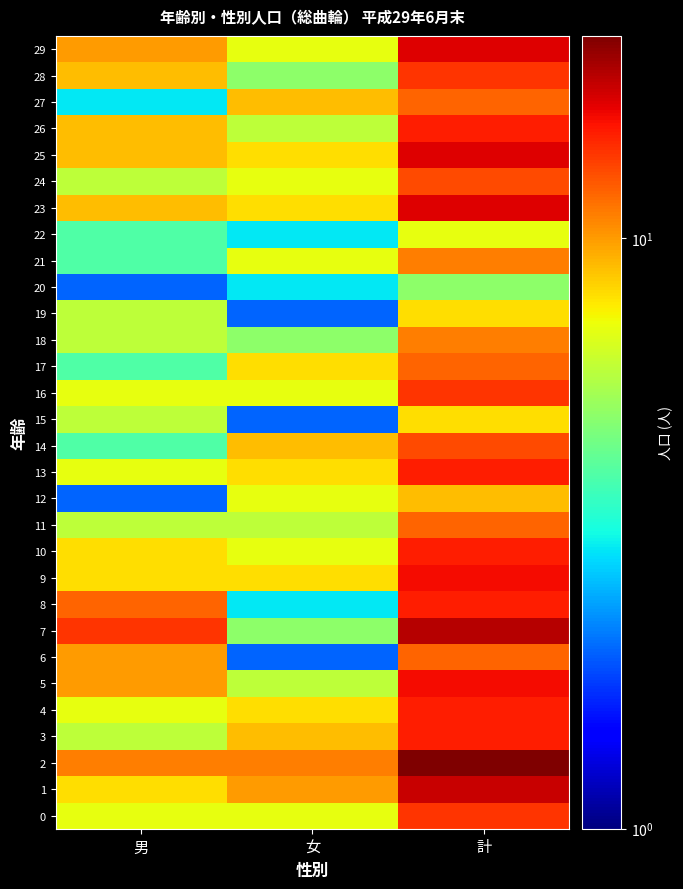

At which category does the chart reach its minimum across all series?

女